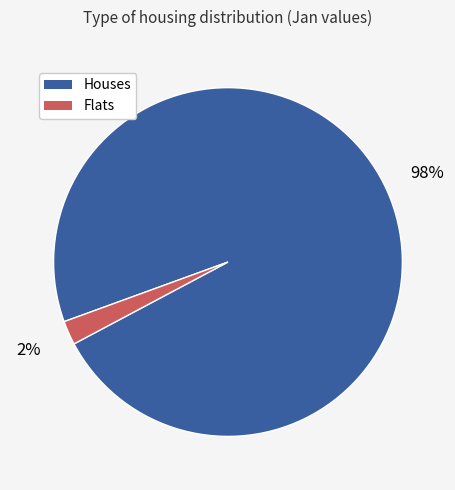

Is there any slice that represents more than half of the pie?

Yes